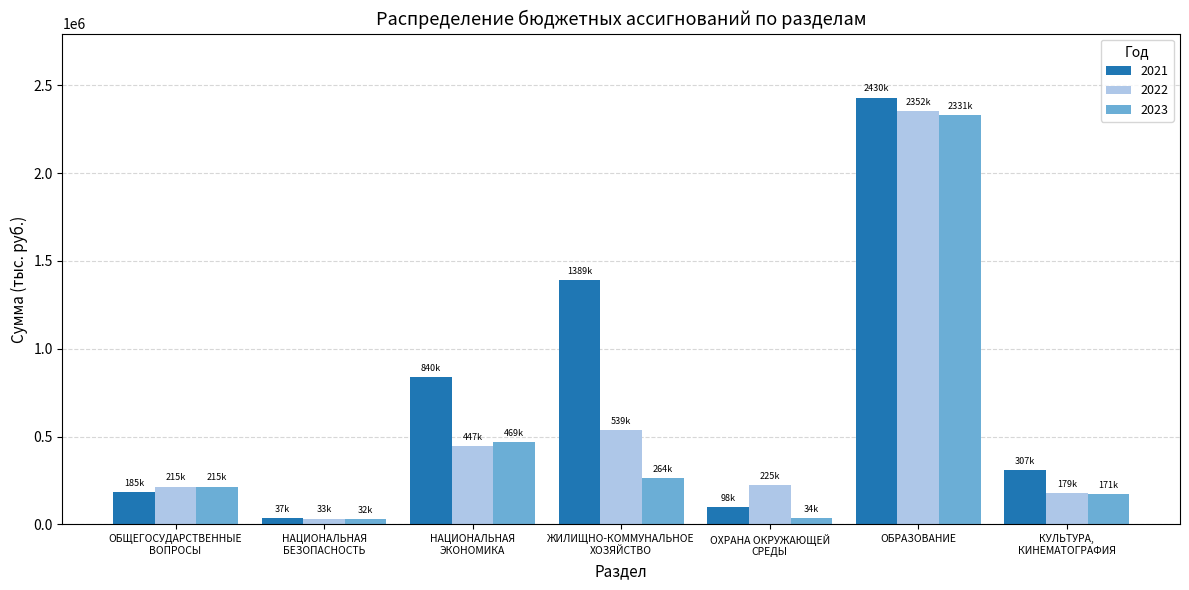

What is the average value of the 2022 series?

569667.4